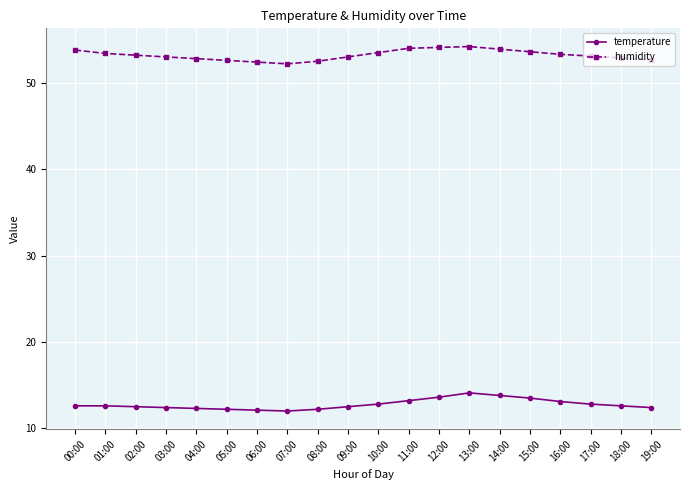

Count the number of data series in this chart.

2